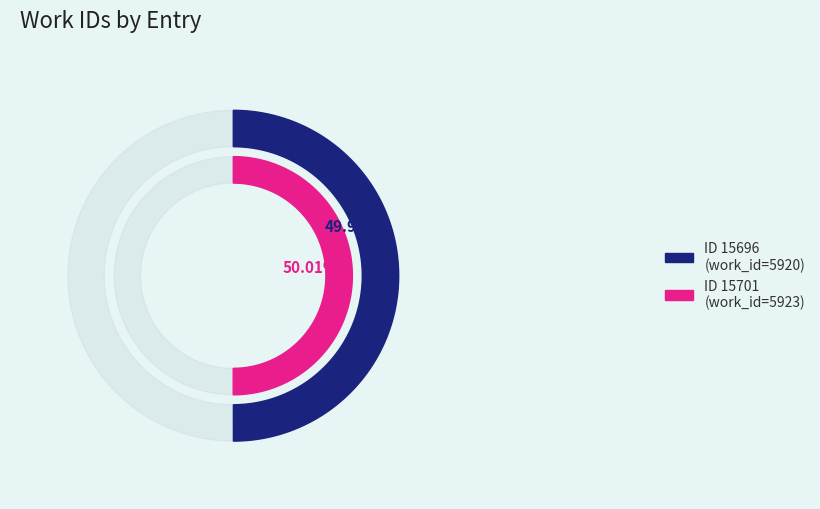

Which category has the biggest portion of the pie?

15701